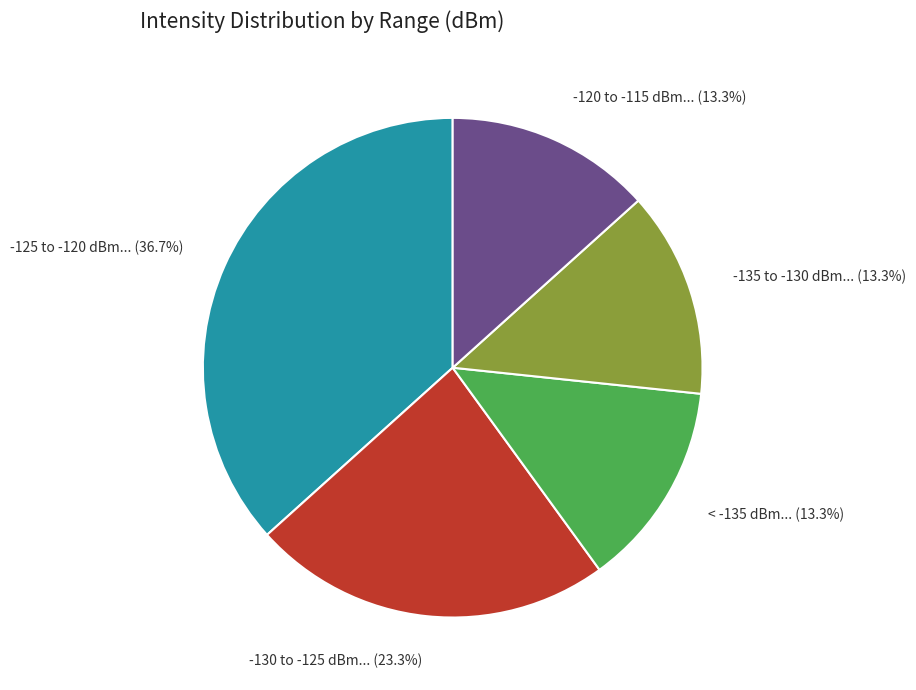

Is there any slice that represents more than half of the pie?

No